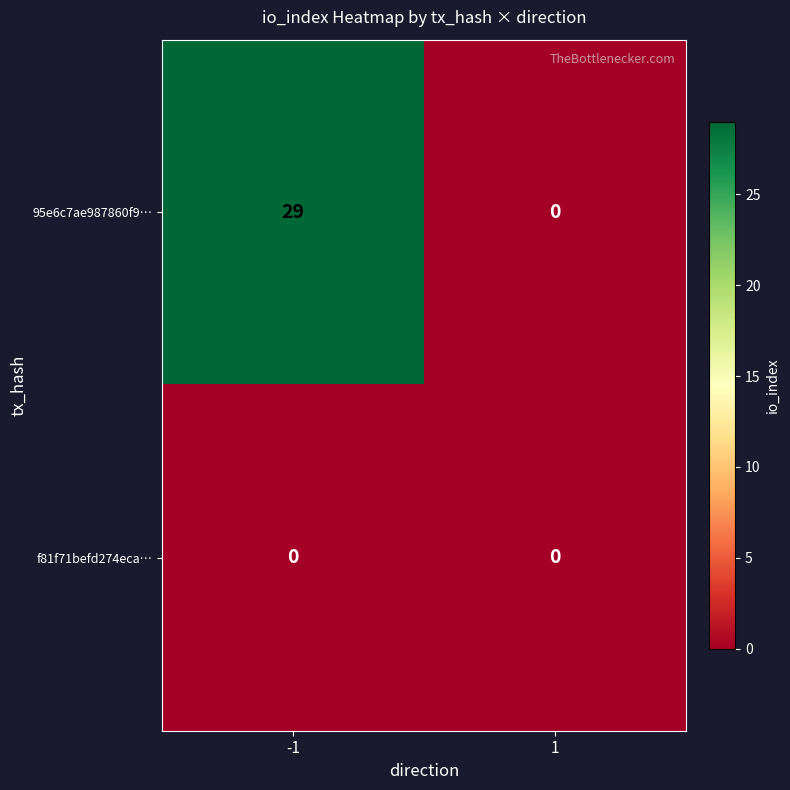

Which series changed the most between -1 and 1?

95e6c7ae987860f9…